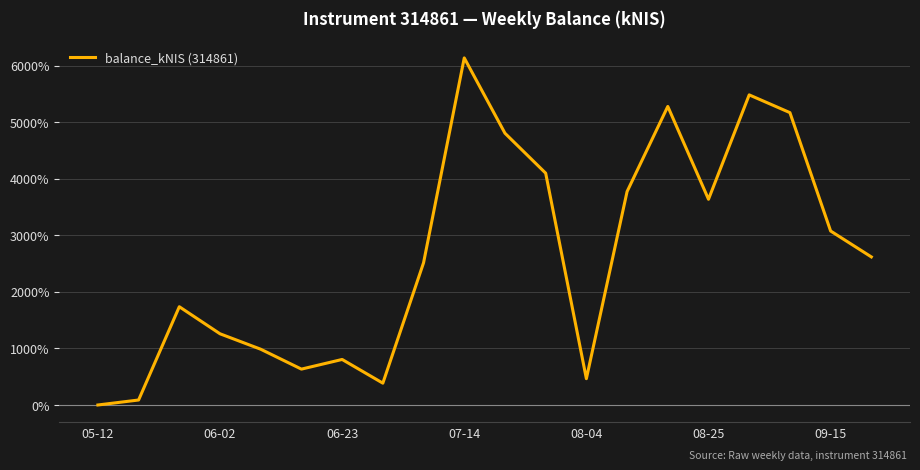

What is the maximum value shown in the chart?

6133.8